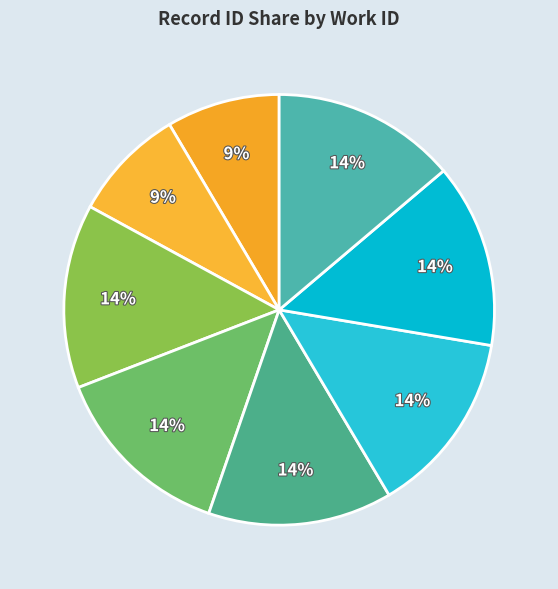

How many segments does this pie chart have?

8